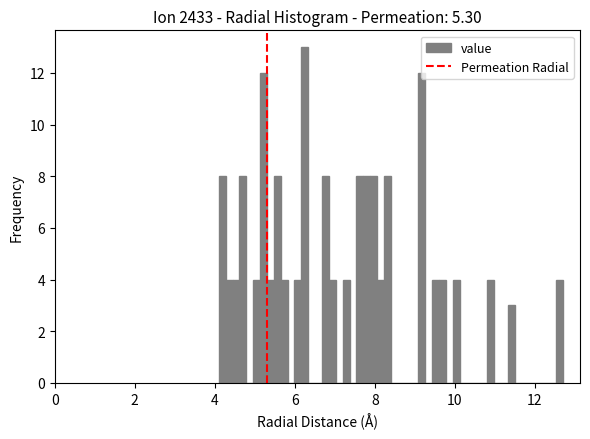

Read against the x-axis, roughly where is the centre of the tallest bar?

6.2